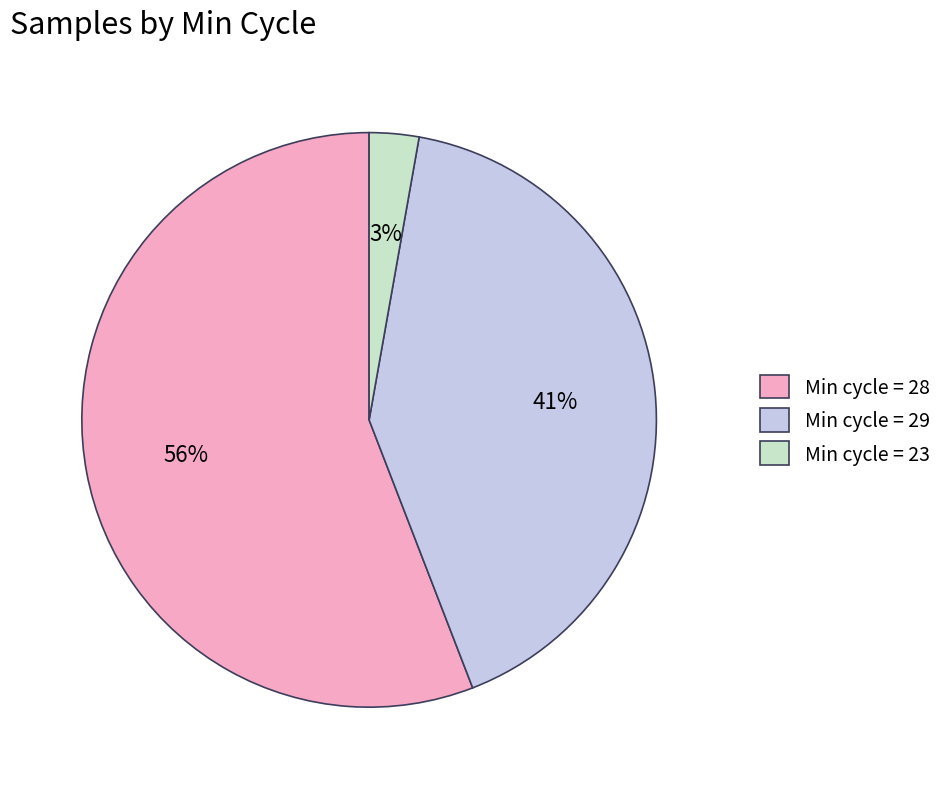

Which has a higher value, Min cycle = 29 or Min cycle = 28?

Min cycle = 28